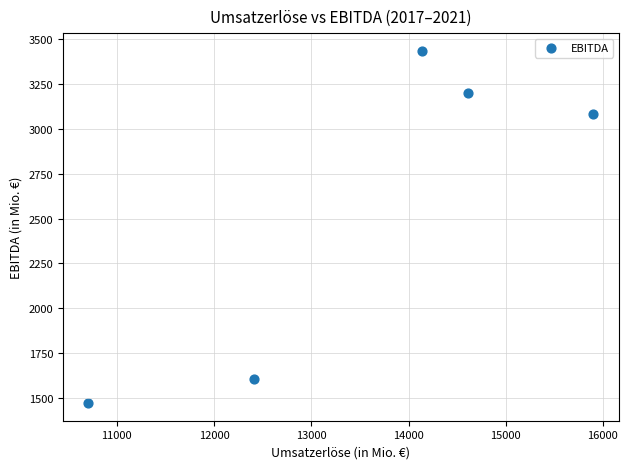

What Y value in the scatter plot is closest to 2453?

3085